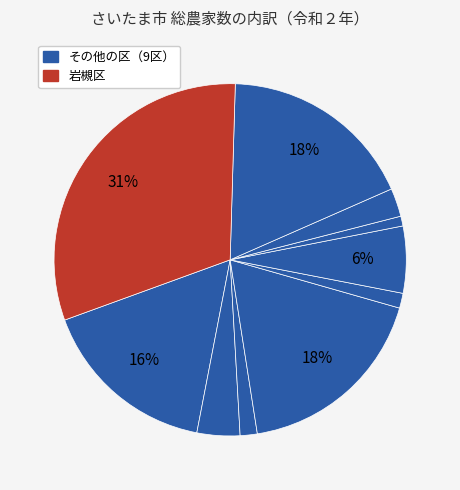

How many segments does this pie chart have?

10